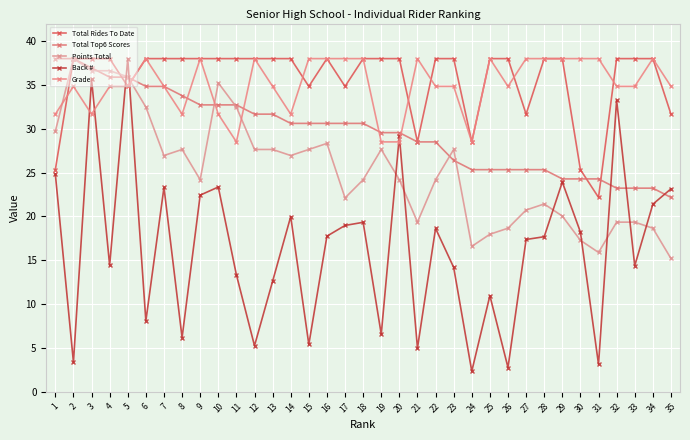

True or false: Total Rides To Date and Grade intersect in this chart.

True